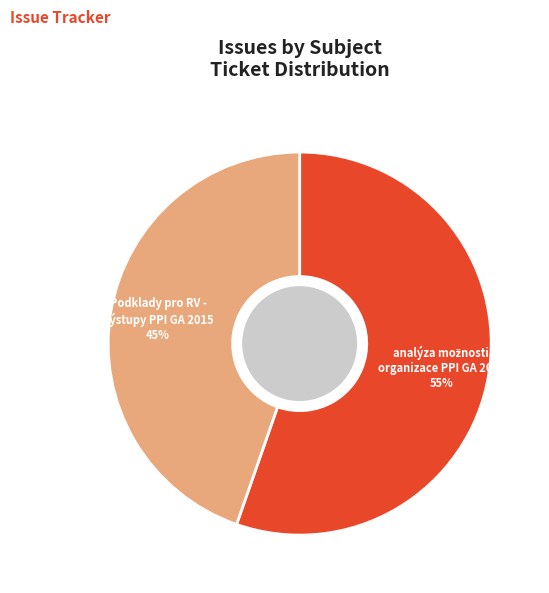

To the nearest percent, what is the average slice percentage?

50%